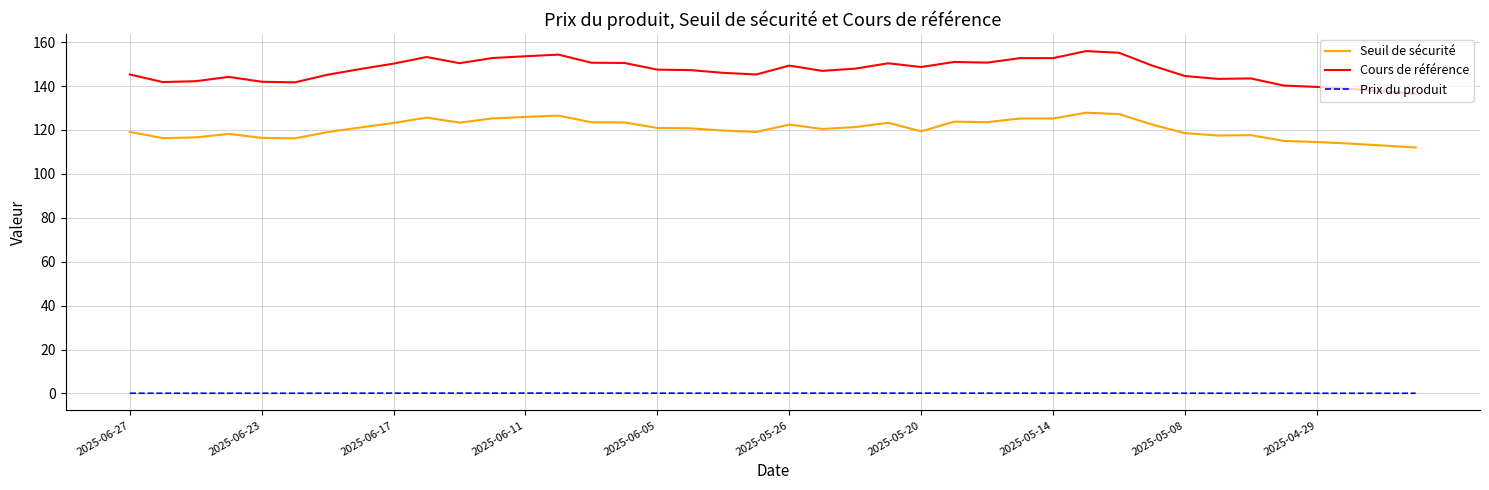

What is the highest value of the Cours de référence series?

155.9